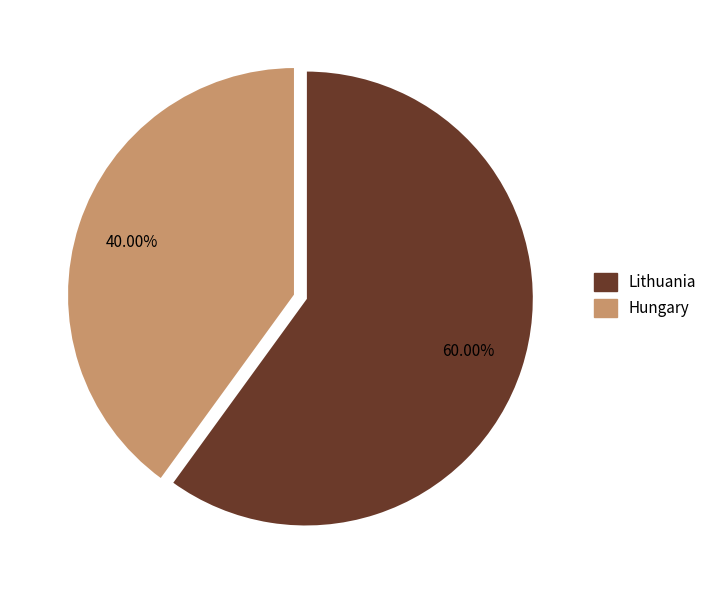

Is it true that Lithuania is 46% of the pie?

False